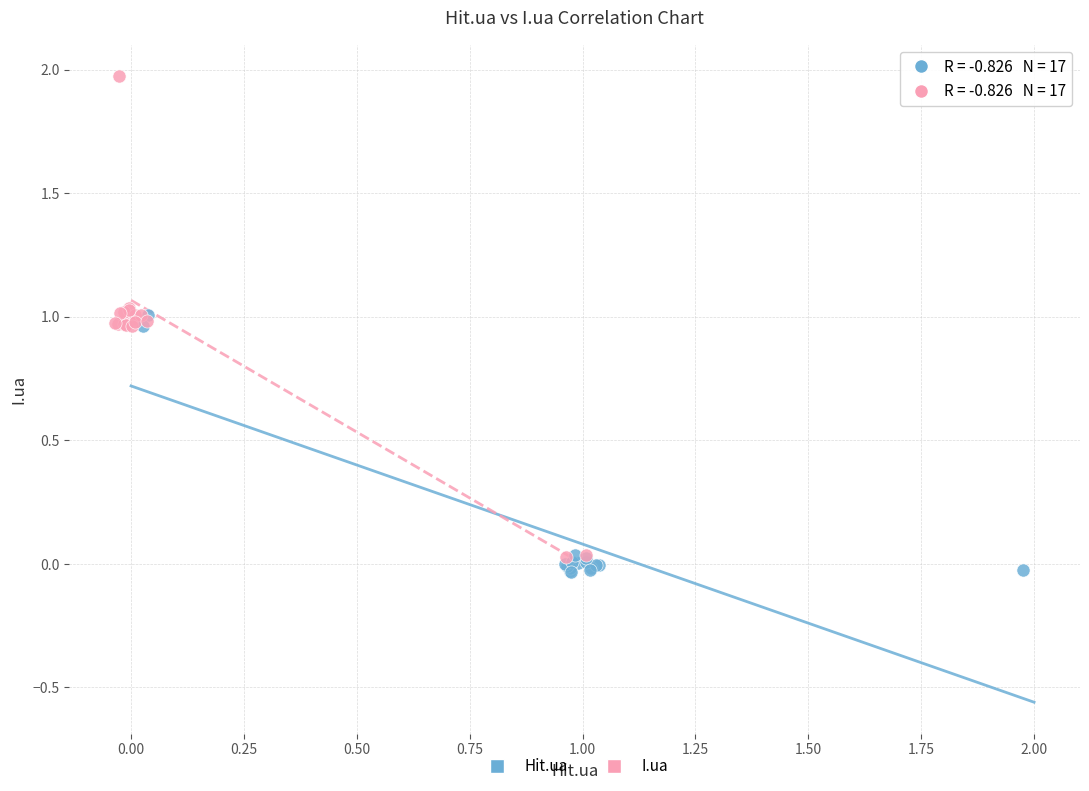

Which series contains the lowest Y value?

Hit.ua